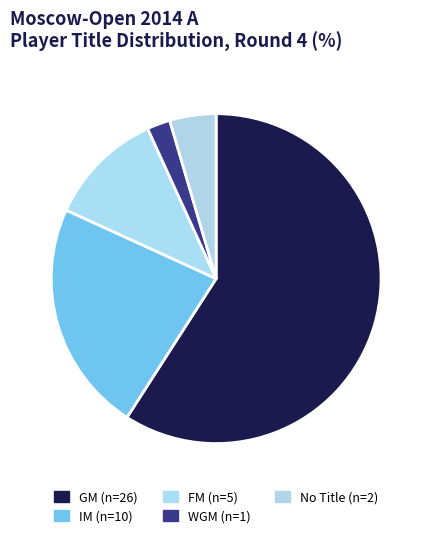

Which category has the biggest portion of the pie?

GM (n=26)